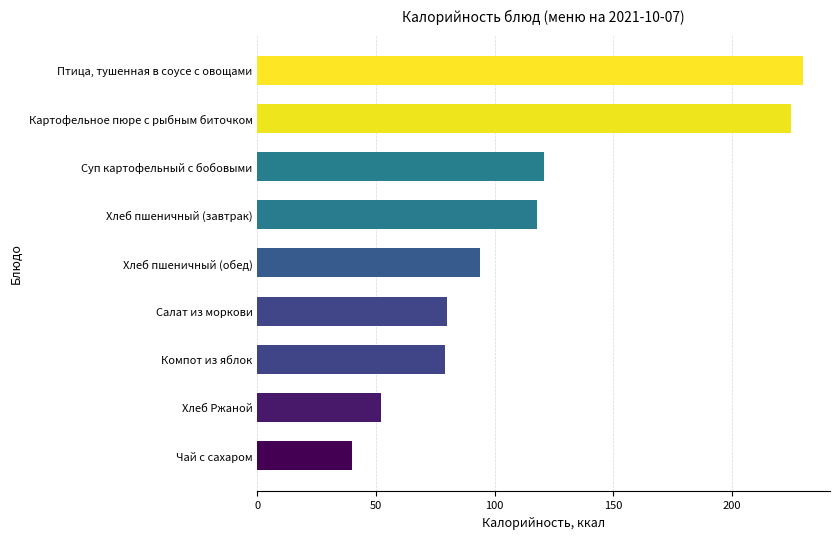

How many values are below 94?

4